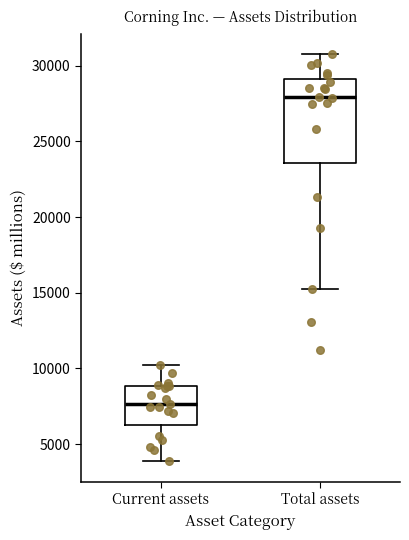

Comparing the boxes themselves (not the whiskers), which one is the tallest?

Total assets